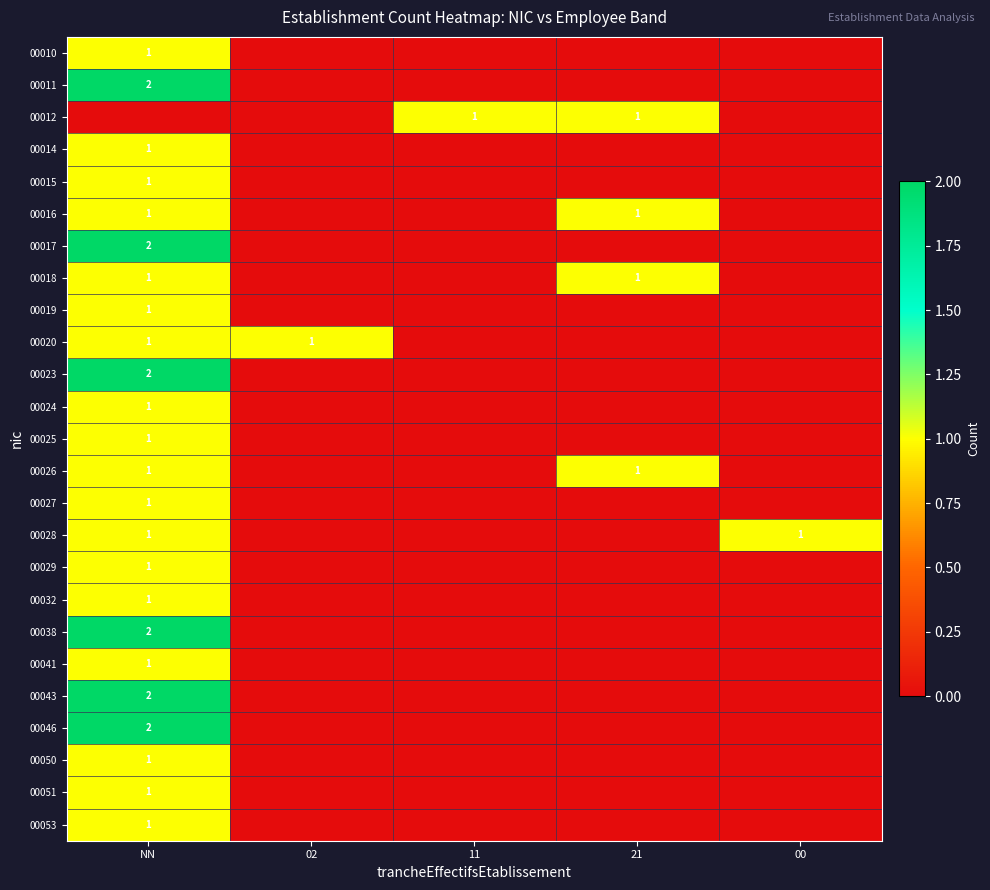

What is the greatest value displayed?

2